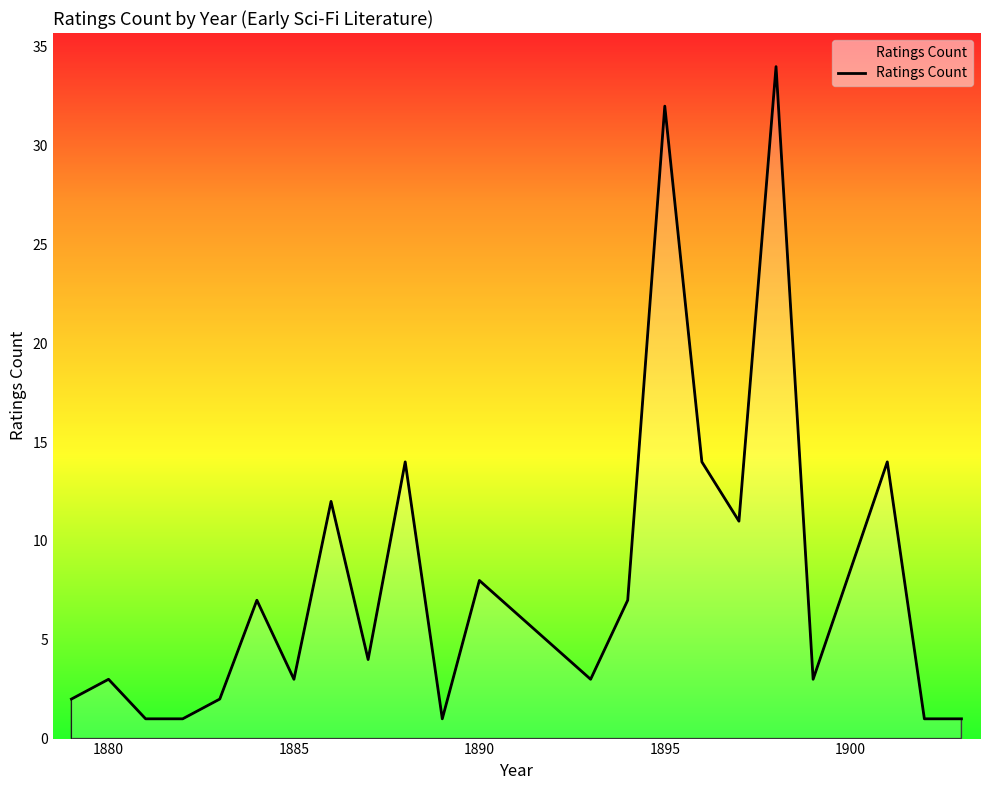

What is the greatest value displayed?

34